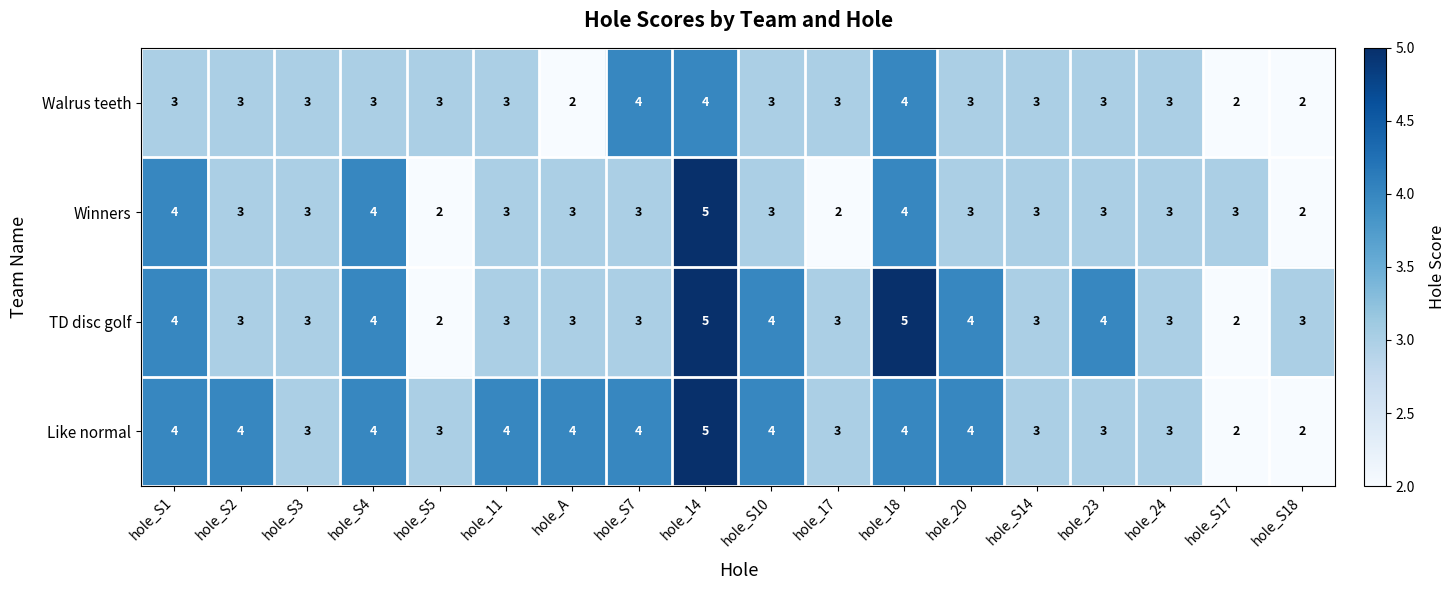

List the series in order of their overall mean, lowest first.

Walrus teeth, Winners, TD disc golf, Like normal